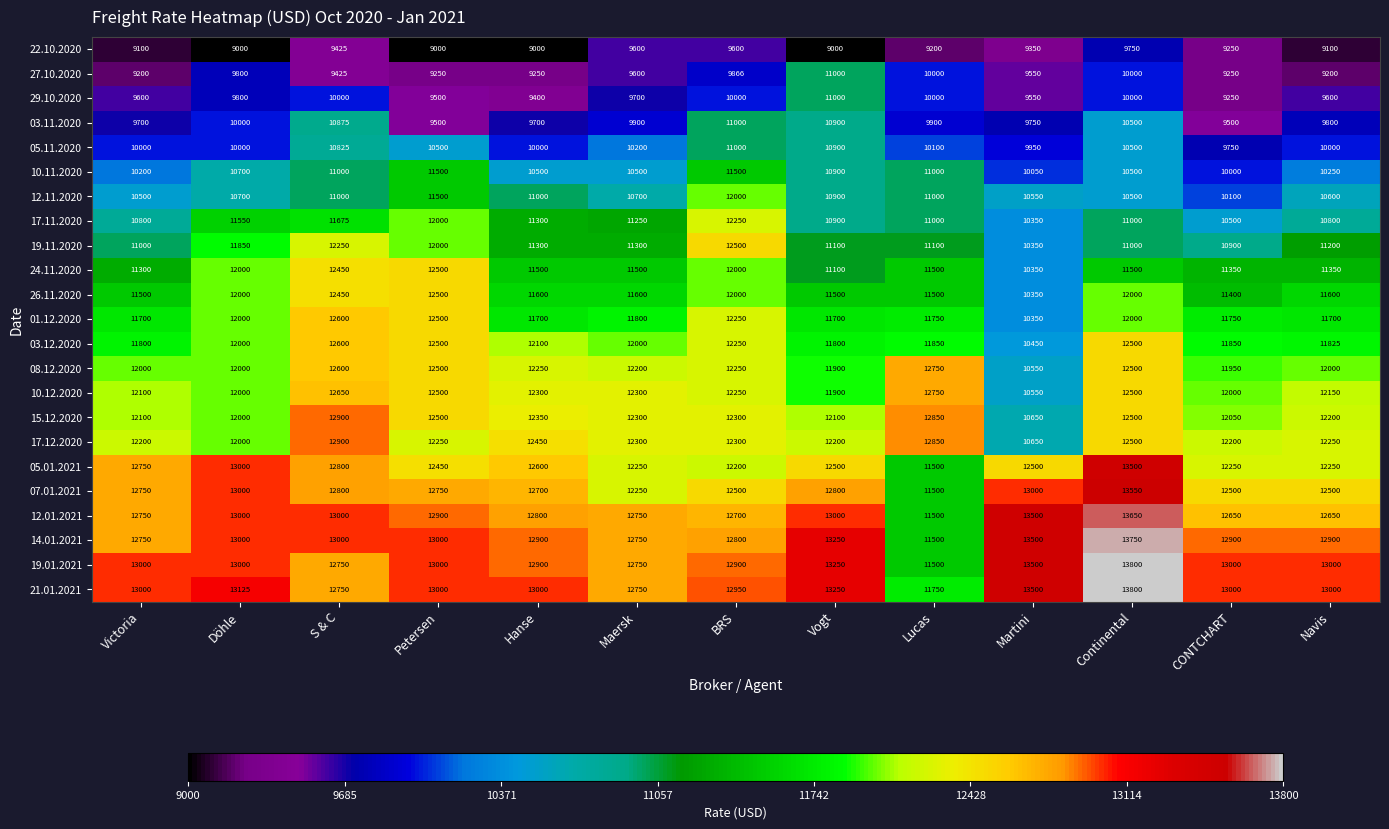

Which series changed the most between Lucas and Navis?

19.01.2021